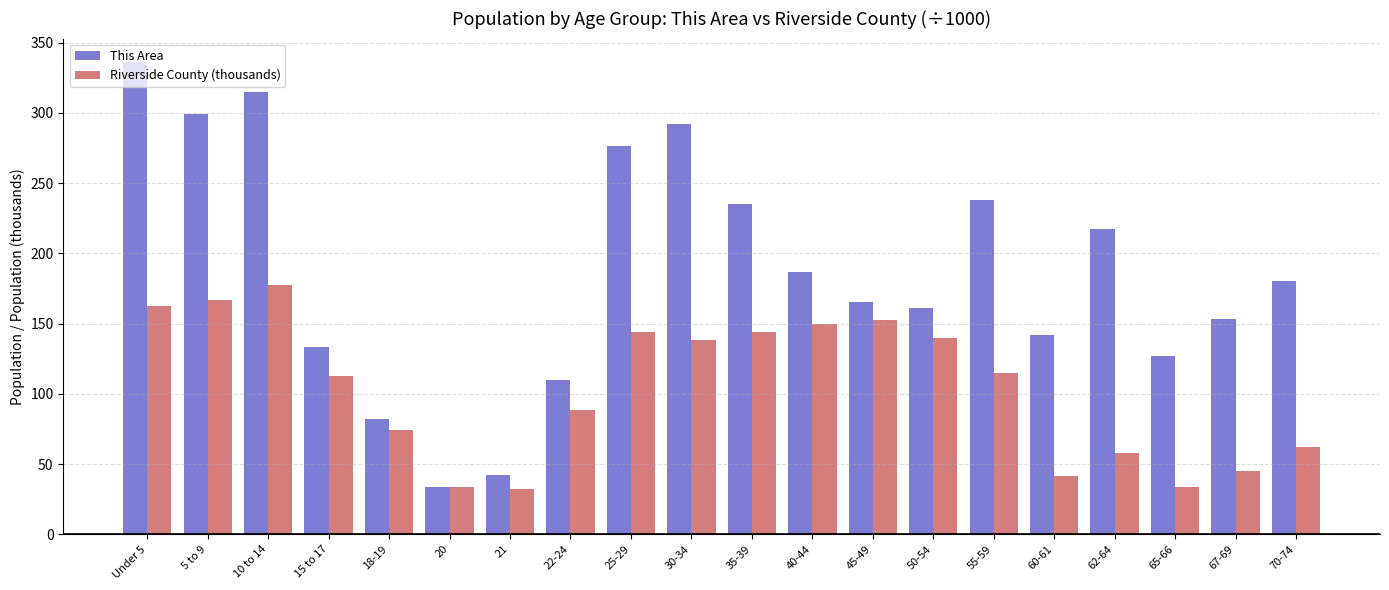

What is the difference between the This Area values at 15 to 17 and 60-61?

9.0